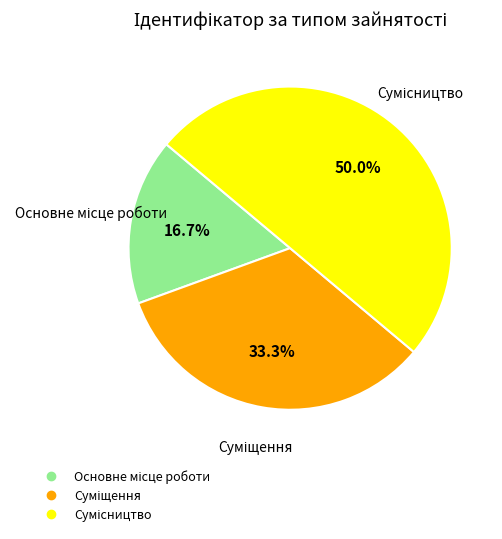

Count the number of slices in the pie.

3